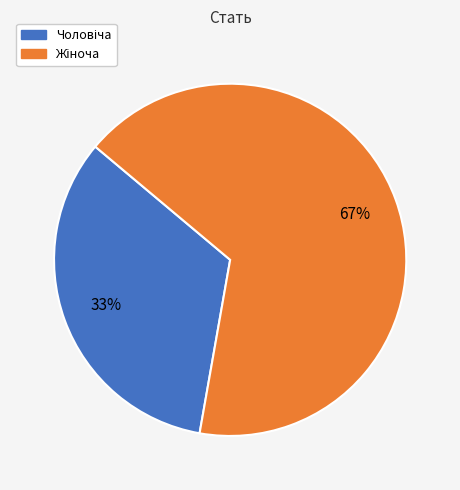

Does any single category account for the majority?

Yes